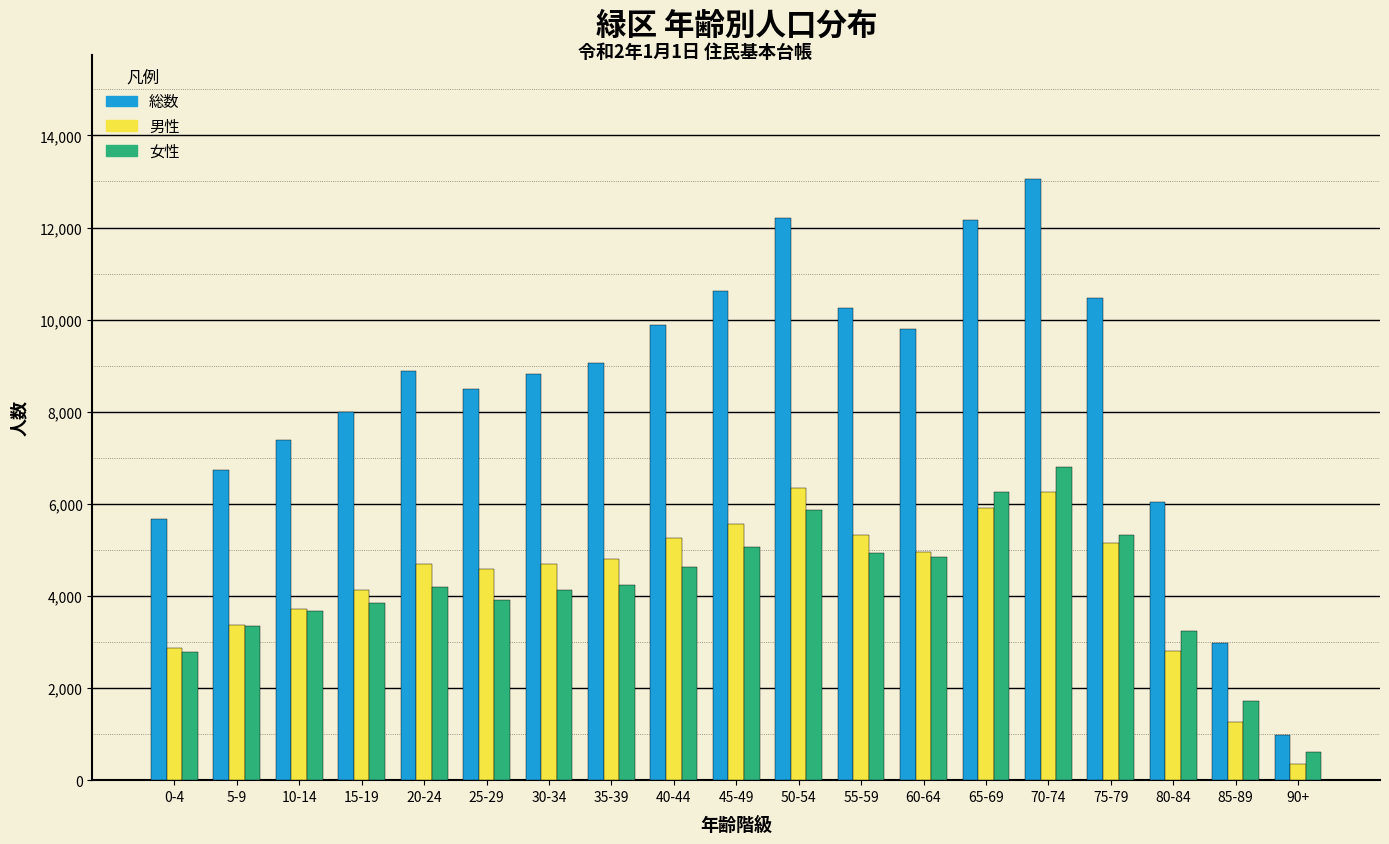

What is the spread (max minus min) of values at 40-44?

5263